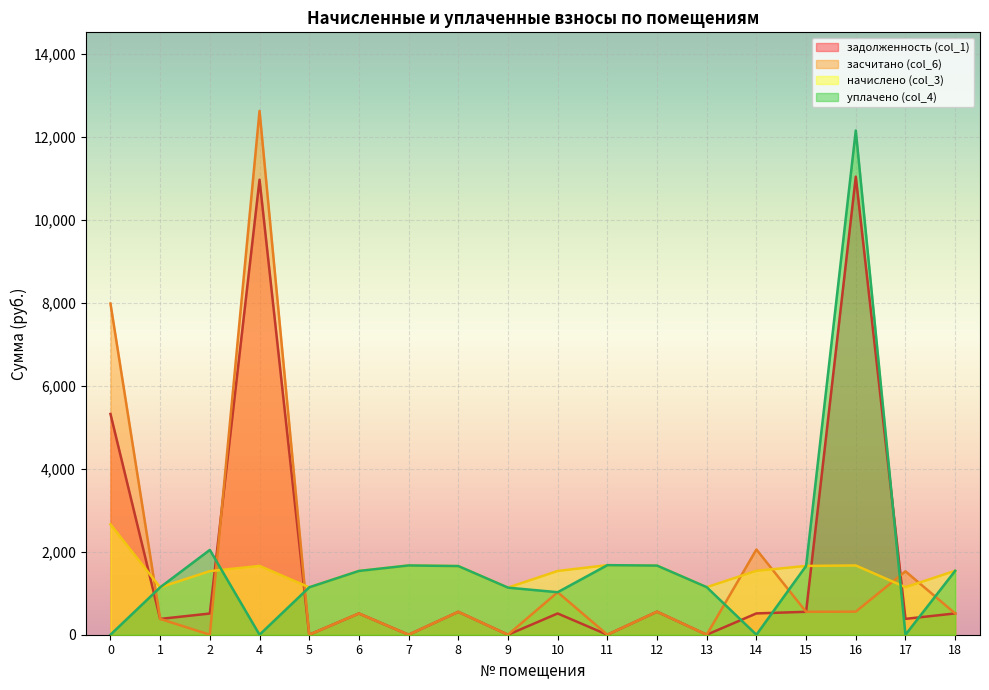

Which series has the widest spread of values?

засчитано (col_6)